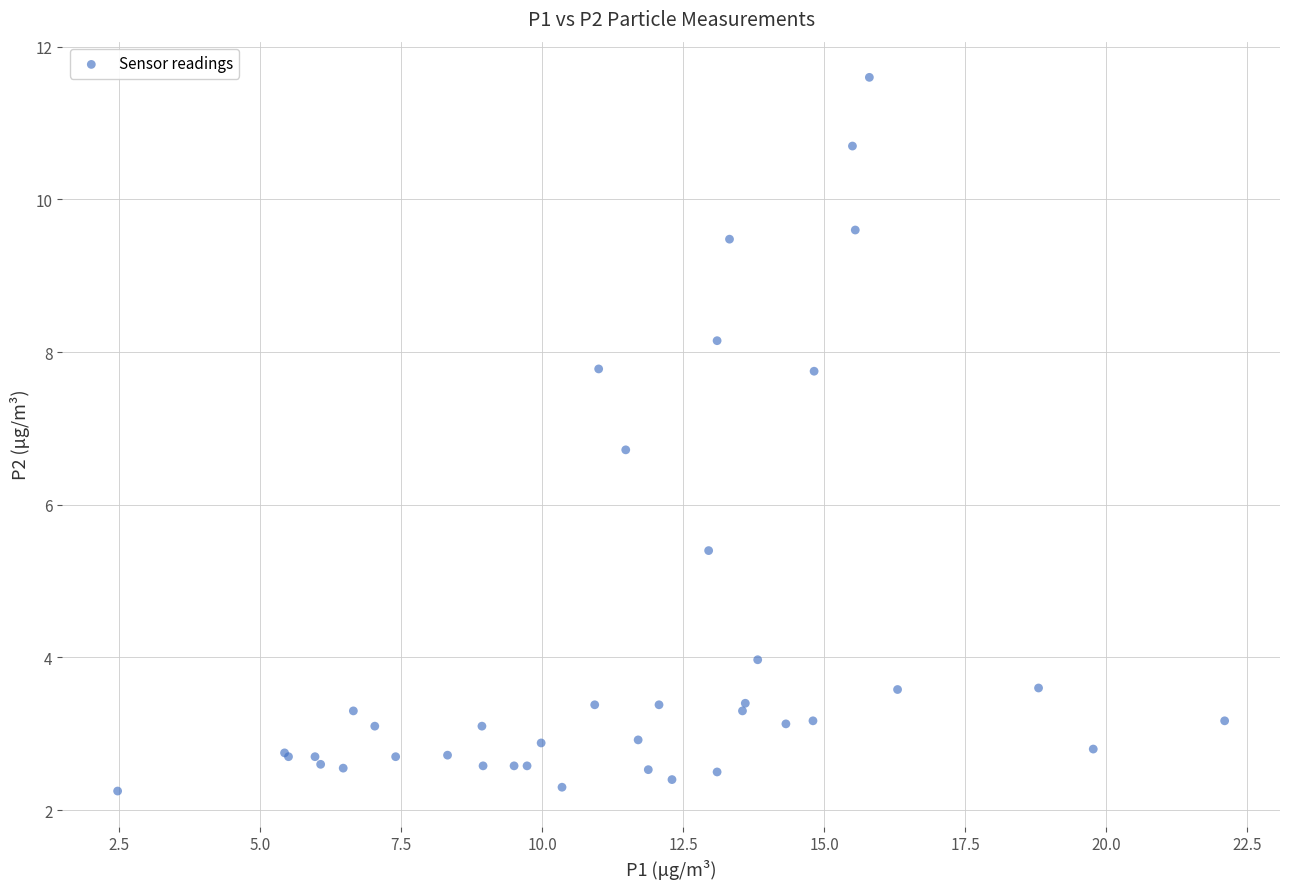

What Y value in the scatter plot is closest to 6?

5.4